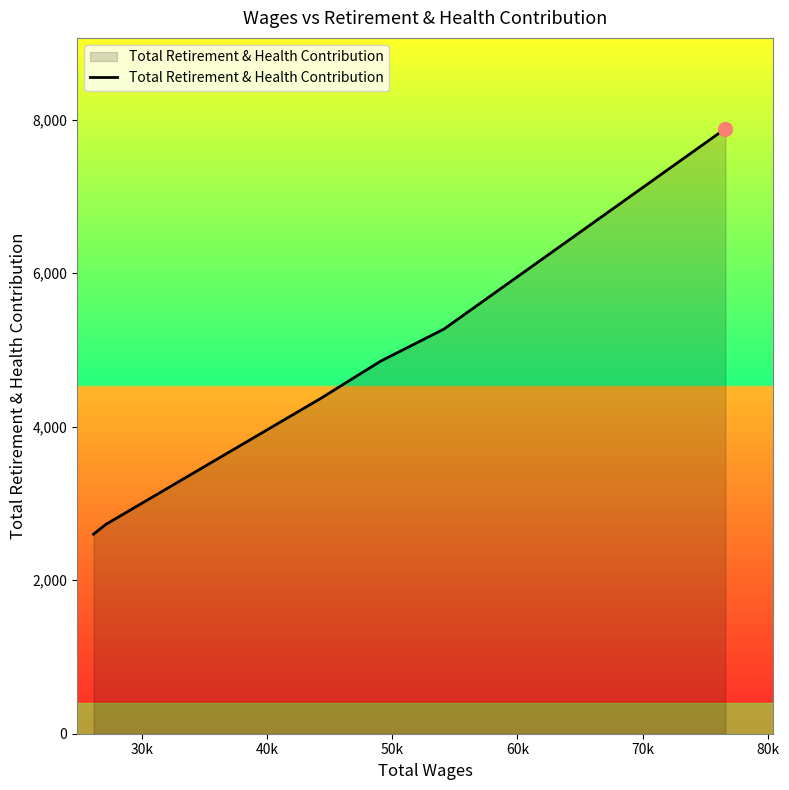

True or false: there are more than 2 points higher than both neighbors.

False